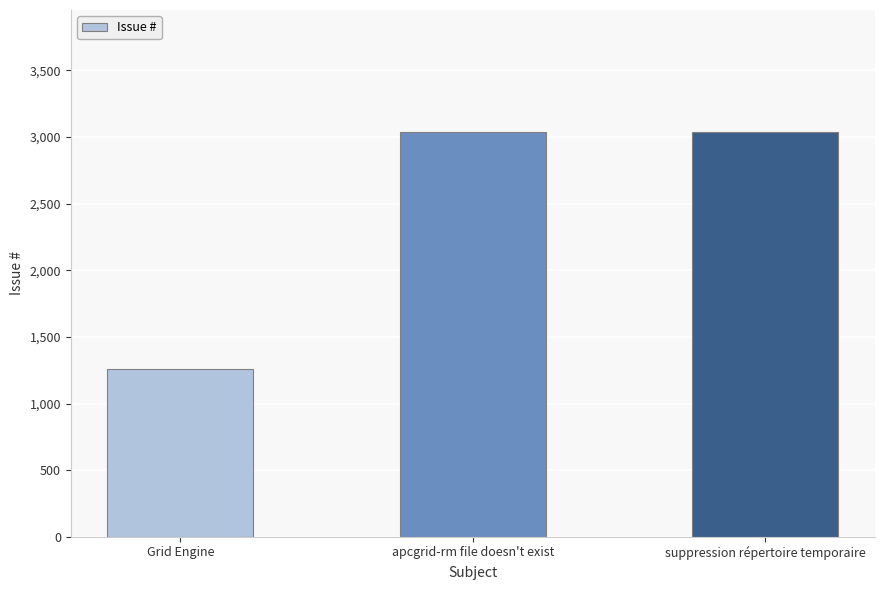

How many data points are less than 3038?

1